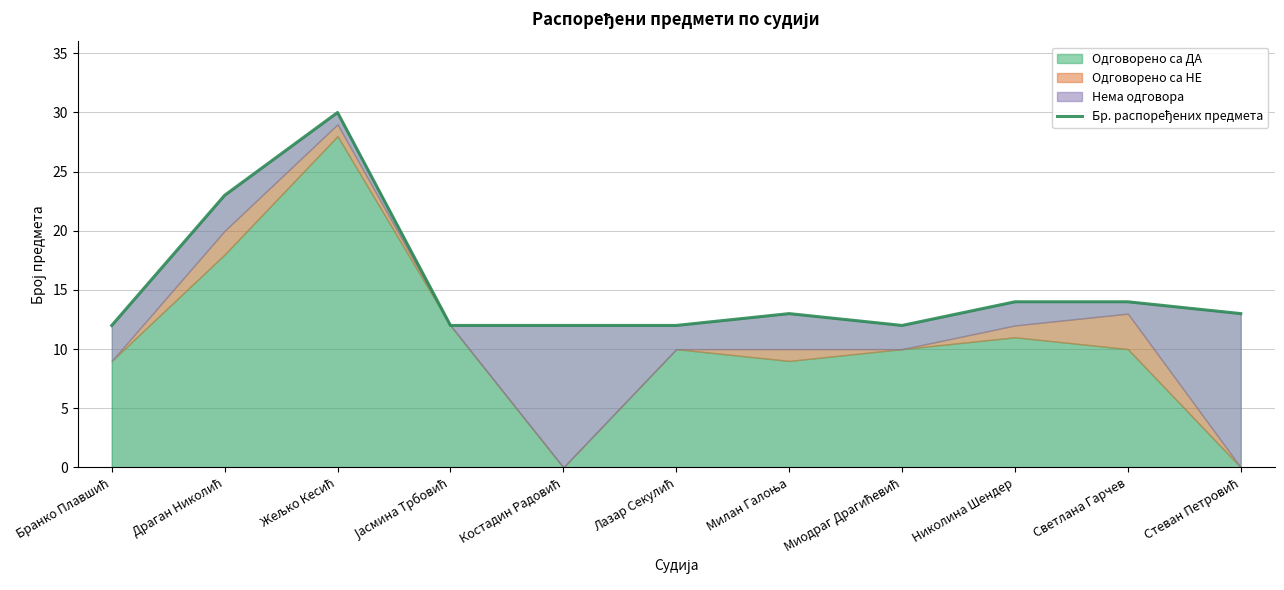

Reading left to right, transcribe all the data shown in this chart.

12	23	30	12	12	12	13	12	14	14	13